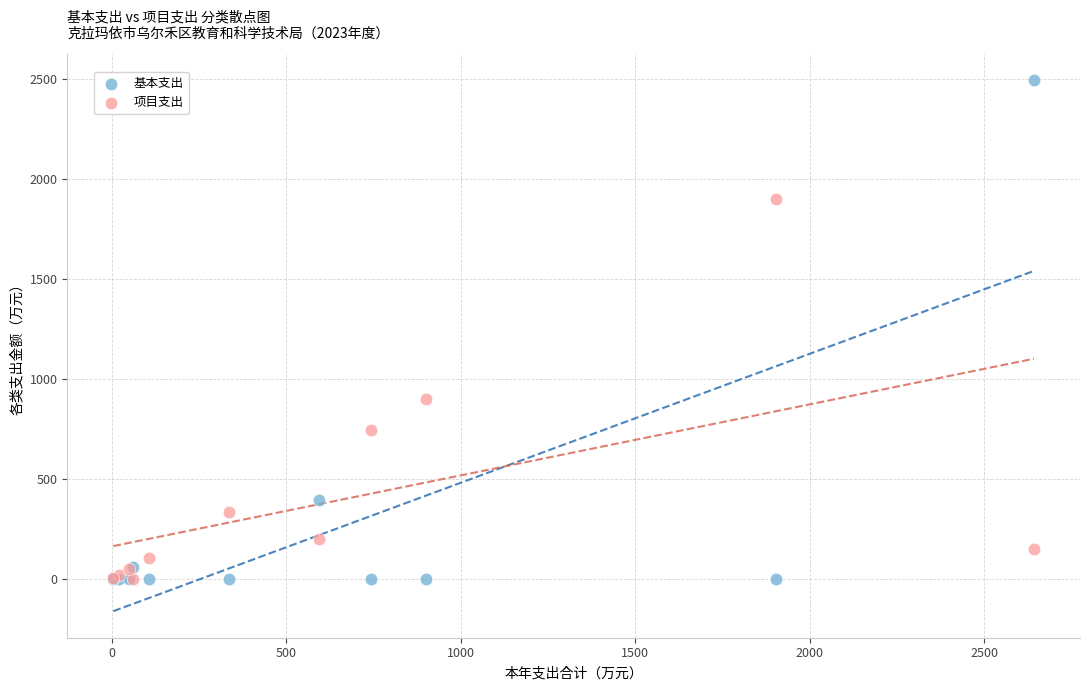

In the 项目支出 series, what Y value is closest to 951?

900.8